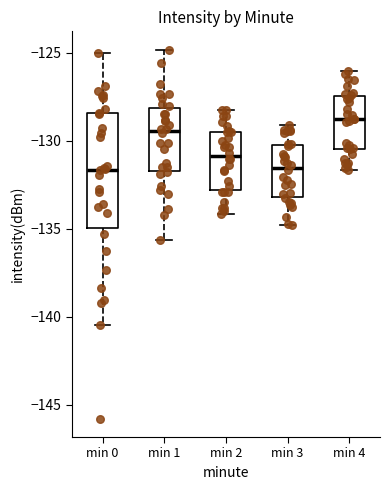

Reading left to right, transcribe this box plot: for each box, give where its median line is, the range the box spans, and where its two whiskers end, as read against the y-axis. The values are not printed on the chart, so give them approximately, as read against the axis.

min 0: median -131.5, box -135.0 to -128.5, whiskers -140.5 to -125.0
min 1: median -129.5, box -131.5 to -128.0, whiskers -135.5 to -125.0
min 2: median -131.0, box -133.0 to -129.5, whiskers -134.0 to -128.0
min 3: median -131.5, box -133.0 to -130.0, whiskers -135.0 to -129.0
min 4: median -129.0, box -130.5 to -127.5, whiskers -131.5 to -126.0